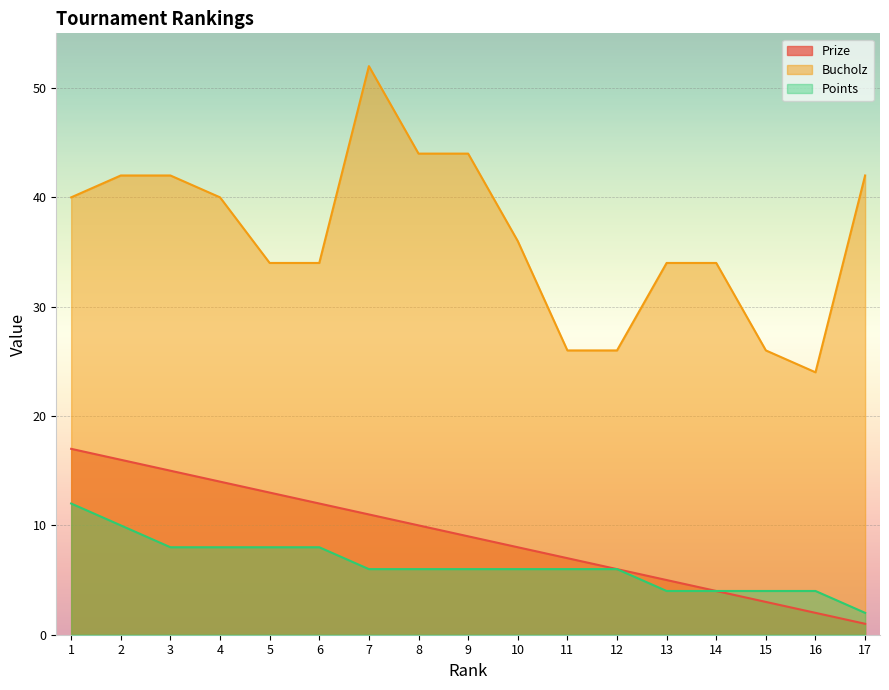

What is the average value of the Prize series?

9